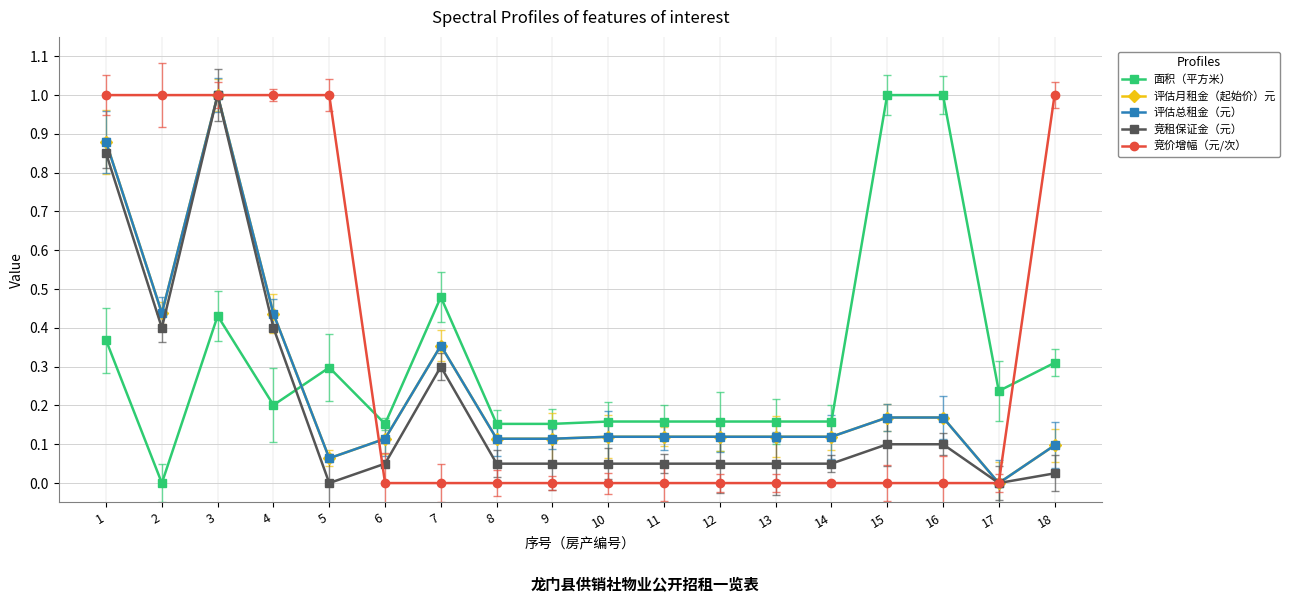

At how many categories does at least one series exceed 0?

18